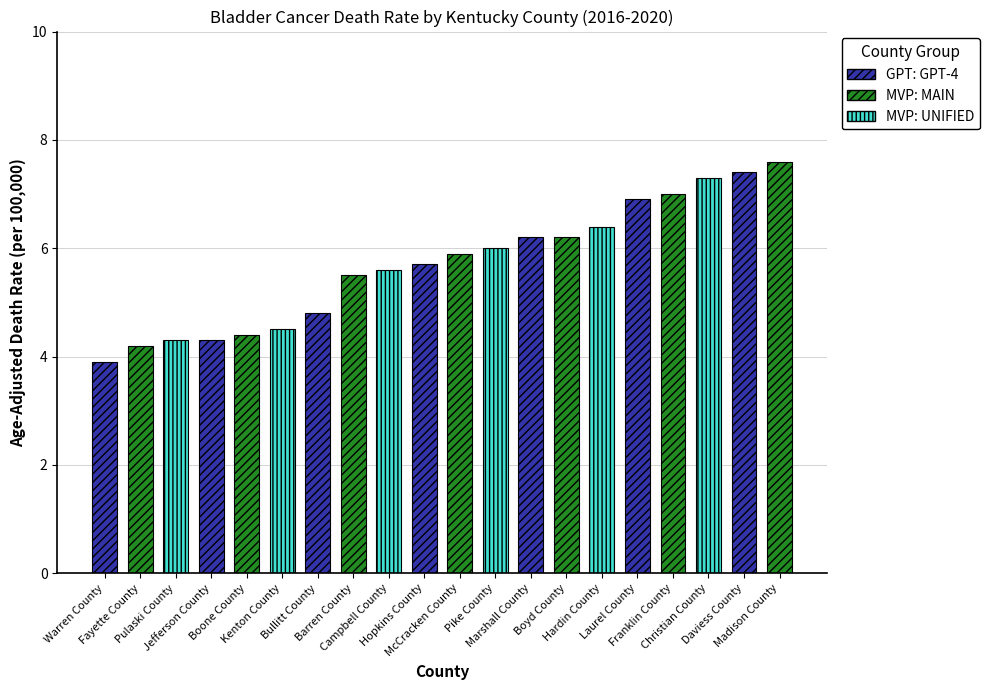

Rank the categories by value from lowest to highest.

Warren County, Fayette County, Pulaski County, Jefferson County, Boone County, Kenton County, Bullitt County, Barren County, Campbell County, Hopkins County, McCracken County, Pike County, Marshall County, Boyd County, Hardin County, Laurel County, Franklin County, Christian County, Daviess County, Madison County